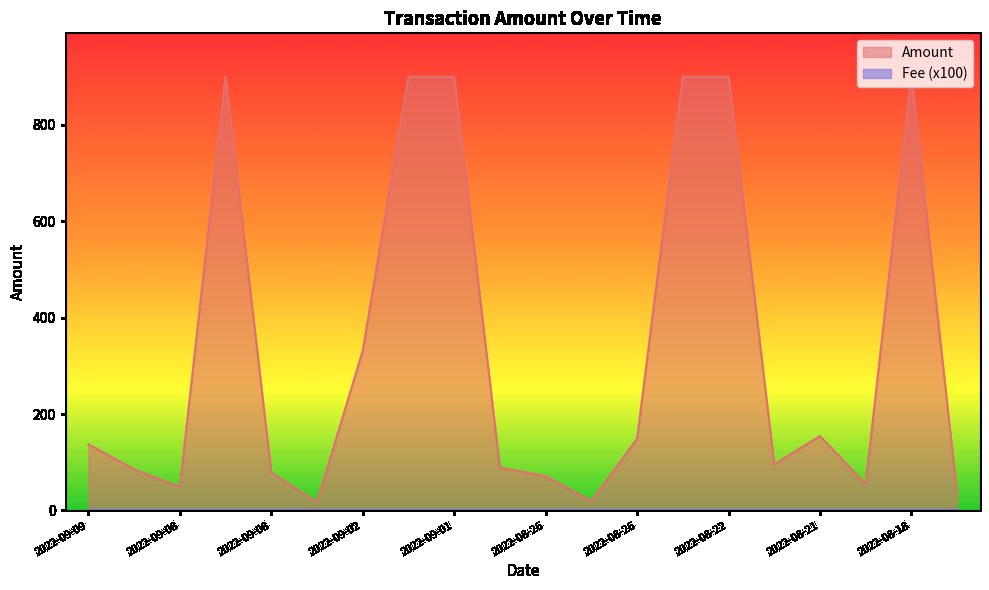

What is the label of the 3rd point from the left?

2022-09-08